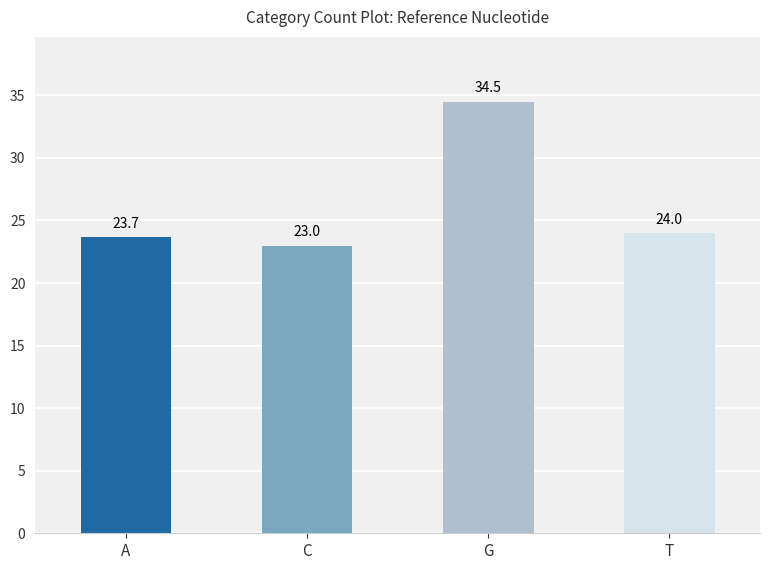

Read the value at A.

23.7